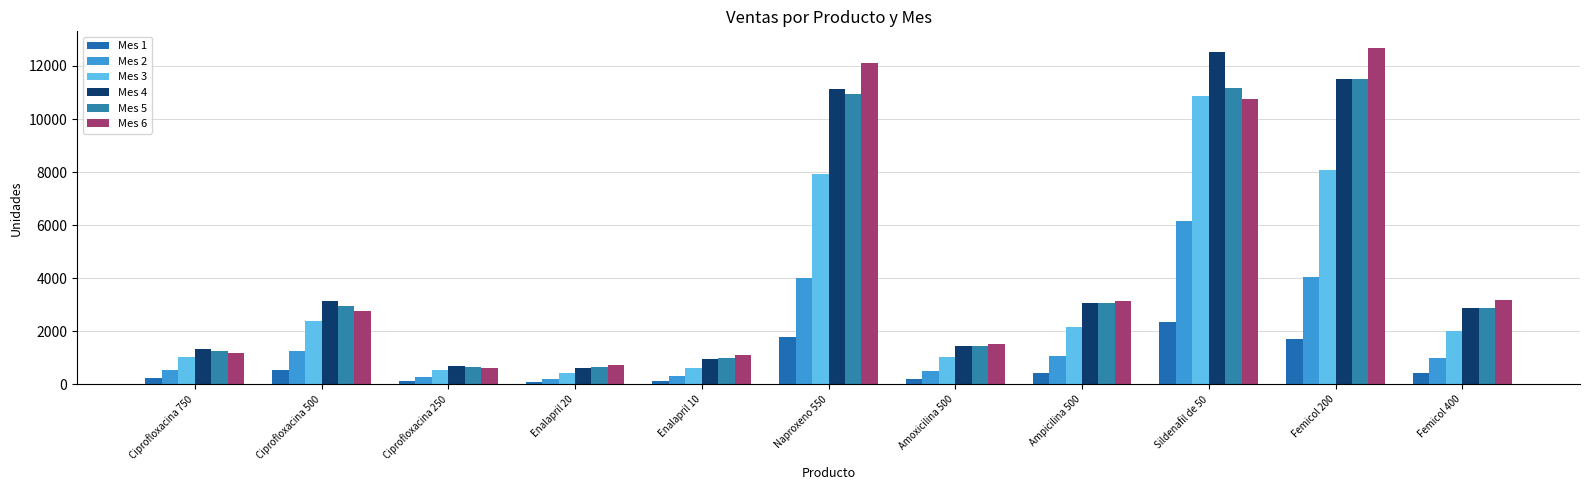

What is the value of the Mes 1 bar at the 1st from the left?

228